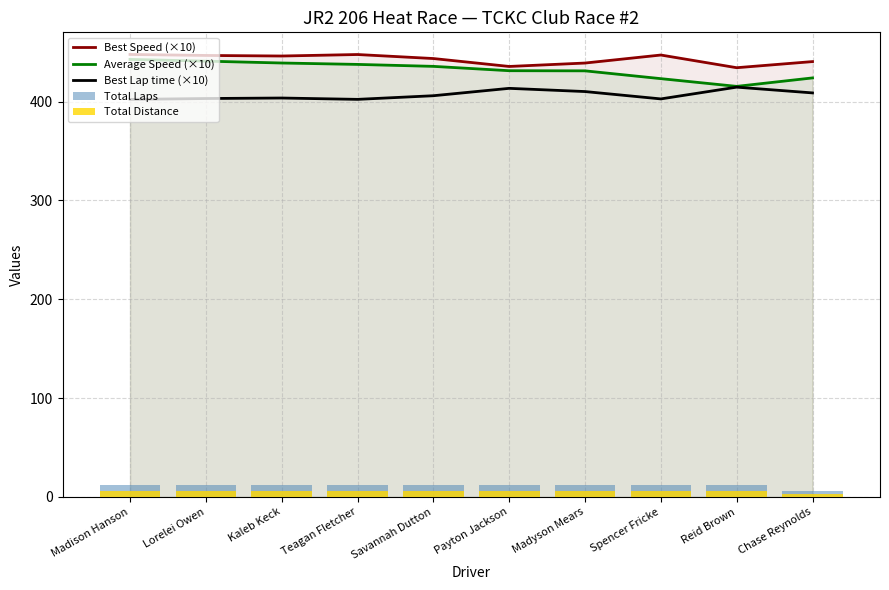

True or false: Total Laps has a value of 2.4 at Reid Brown.

False